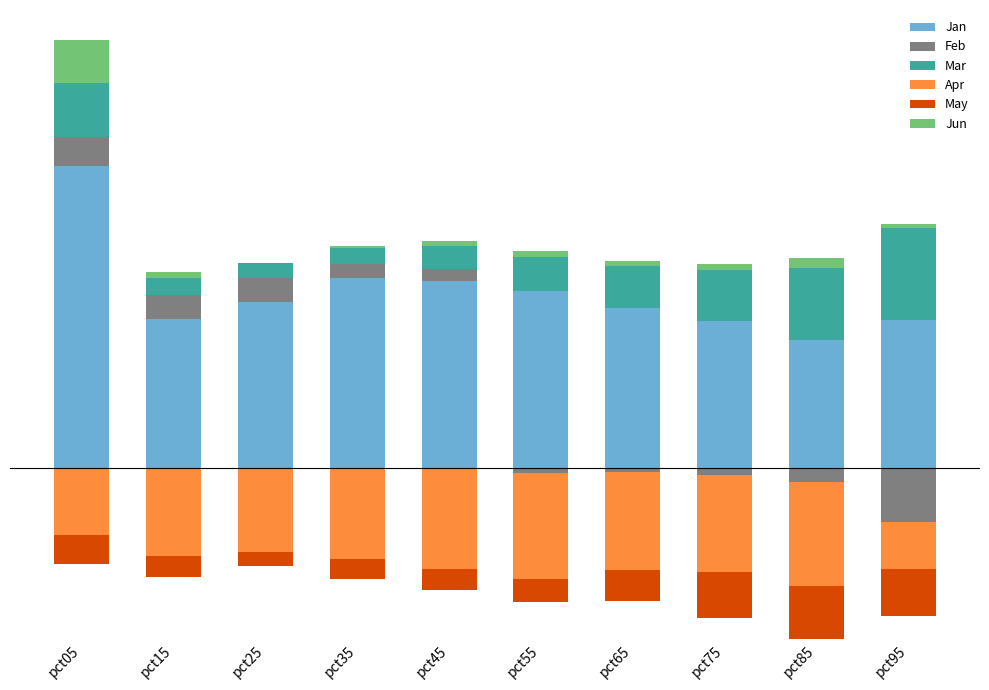

What is the spread (max minus min) of values at pct25?

1.5